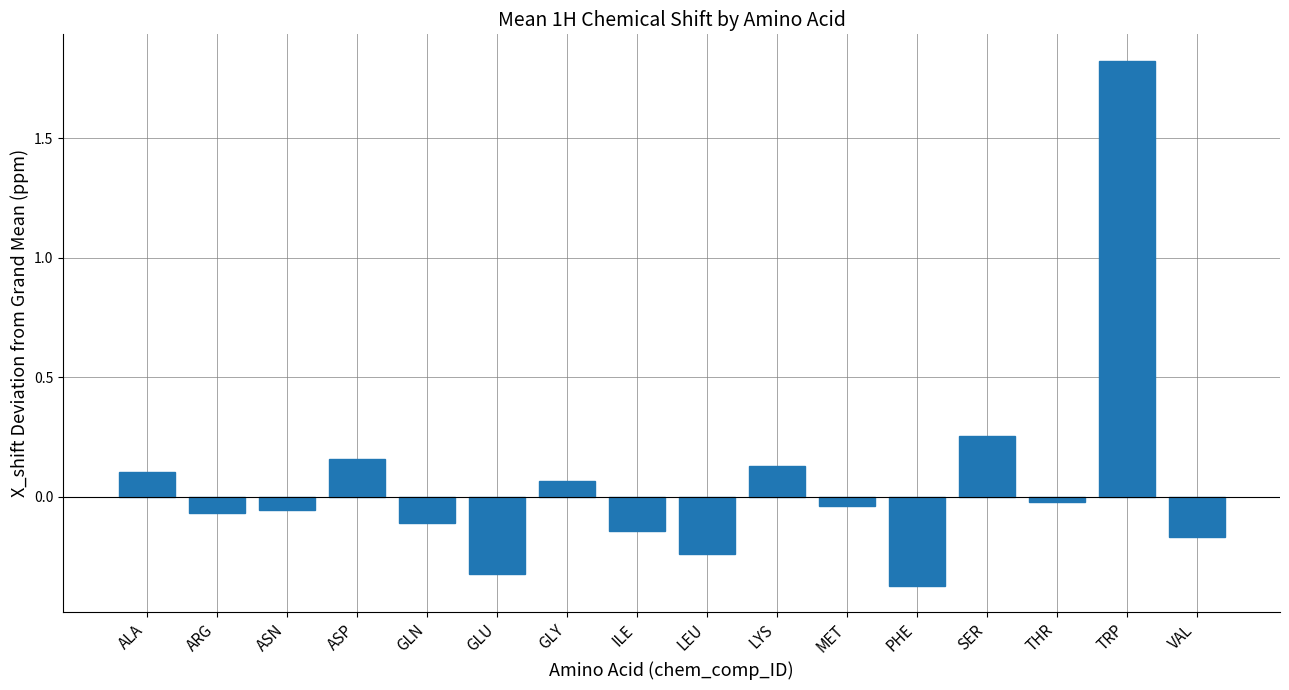

True or false: the data shows 0.2 at ALA.

False